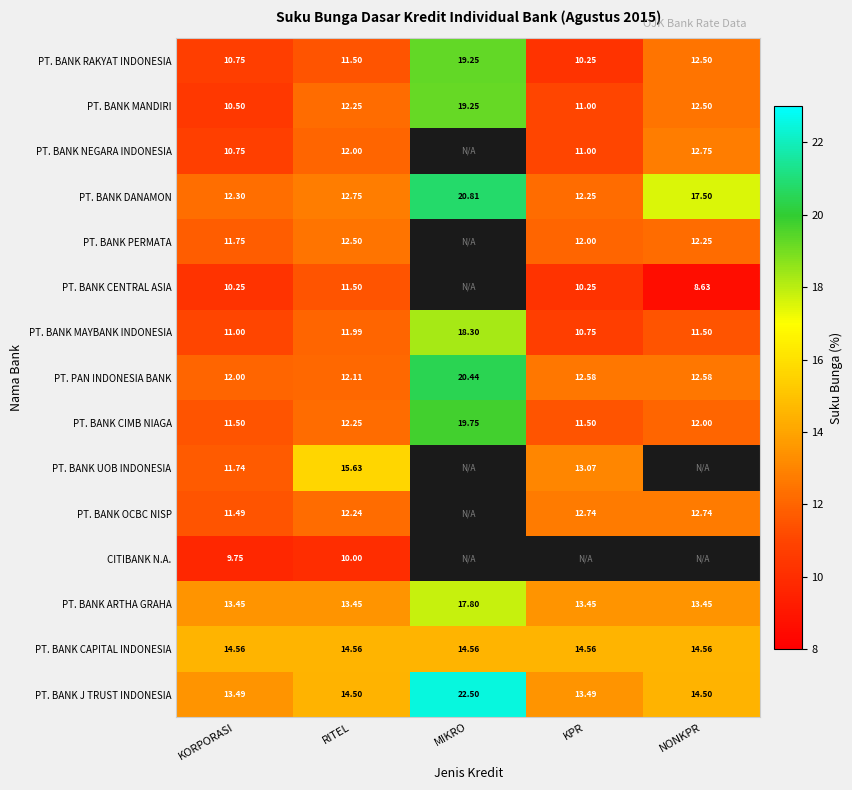

What is the maximum value shown in the chart?

22.5